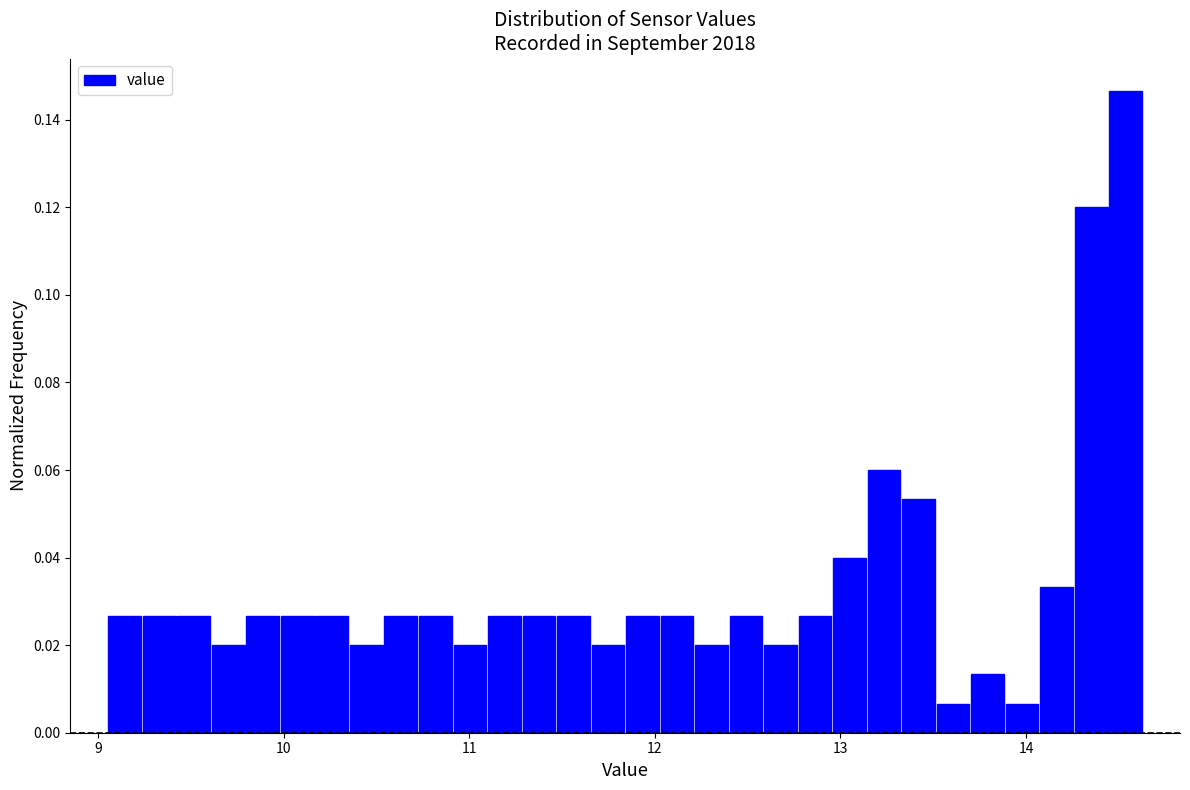

Read against the x-axis, roughly where is the centre of the tallest bar?

14.5